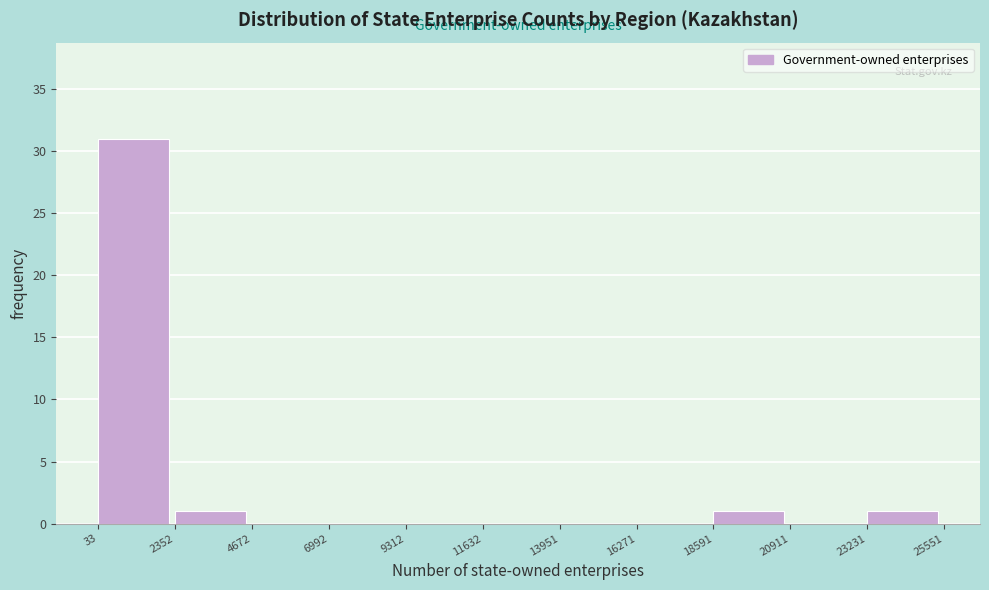

How tall is the bar that spans 33 to 2352 on the x-axis? The values are not printed on the chart, so give them approximately, as read against the axis.

31